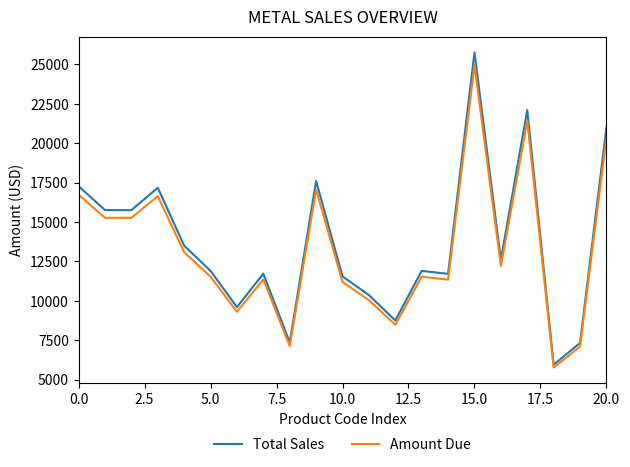

Does the chart display data point markers on the line(s)?

No